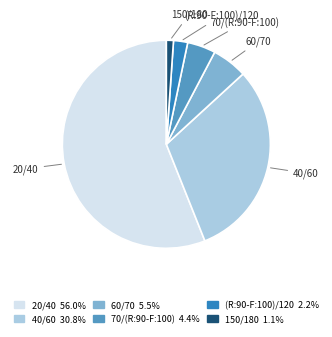

What is the ratio of the value at 70/(R:90-F:100) 4.4% to the value at (R:90-F:100)/120 2.2%?

2.0